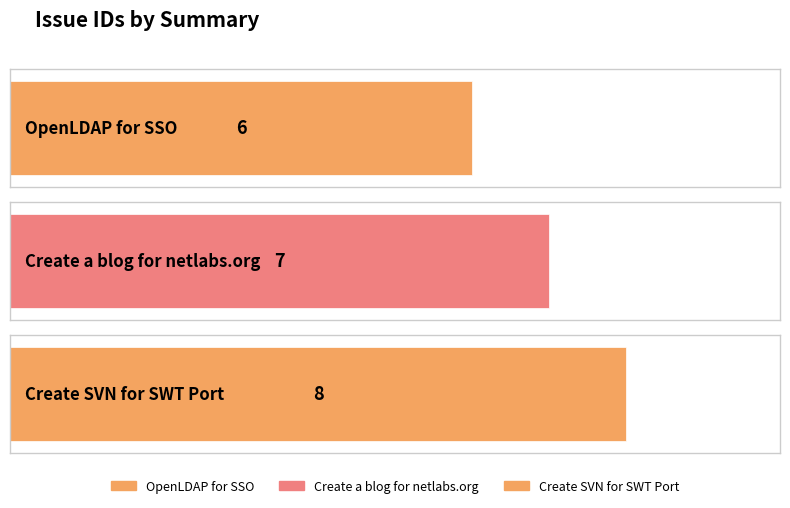

How many values are below 7?

1